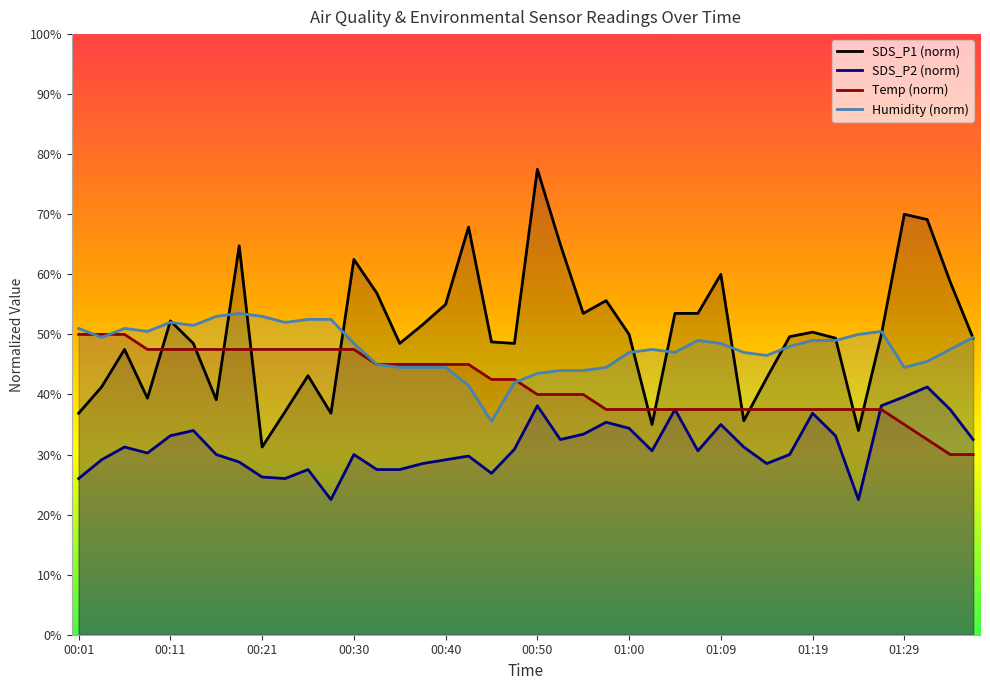

Reading left to right, list all the values displayed in this chart.

SDS_P1: 00:01=36.9	00:04=41.2	00:06=47.5	00:09=39.4	00:11=52.2	00:13=48.5	00:16=39.1	00:18=64.7	00:21=31.2	00:23=37.1	00:26=43.1	00:28=36.9	00:30=62.5	00:33=56.9	00:35=48.5	00:38=51.6	00:40=55.0	00:43=67.9	00:45=48.7	00:47=48.5	00:50=77.5	00:52=65.0	00:55=53.5	00:57=55.6	01:00=50.0	01:02=35.0	01:05=53.5	01:07=53.5	01:09=60.0	01:12=35.6	01:14=42.7	01:17=49.6	01:19=50.4	01:22=49.4	01:24=34.0	01:27=50.0	01:29=70.0	01:31=69.1	01:34=58.7	01:36=49.4
SDS_P2: 00:01=26.0	00:04=29.1	00:06=31.2	00:09=30.2	00:11=33.1	00:13=34.0	00:16=30.0	00:18=28.7	00:21=26.2	00:23=26.0	00:26=27.5	00:28=22.5	00:30=30.0	00:33=27.5	00:35=27.5	00:38=28.5	00:40=29.1	00:43=29.7	00:45=26.9	00:47=30.9	00:50=38.1	00:52=32.5	00:55=33.4	00:57=35.4	01:00=34.4	01:02=30.6	01:05=37.5	01:07=30.6	01:09=35.0	01:12=31.2	01:14=28.5	01:17=30.0	01:19=36.9	01:22=33.1	01:24=22.5	01:27=38.1	01:29=39.6	01:31=41.2	01:34=37.5	01:36=32.5
Temp: 00:01=50.0	00:04=50.0	00:06=50.0	00:09=47.5	00:11=47.5	00:13=47.5	00:16=47.5	00:18=47.5	00:21=47.5	00:23=47.5	00:26=47.5	00:28=47.5	00:30=47.5	00:33=45.0	00:35=45.0	00:38=45.0	00:40=45.0	00:43=45.0	00:45=42.5	00:47=42.5	00:50=40.0	00:52=40.0	00:55=40.0	00:57=37.5	01:00=37.5	01:02=37.5	01:05=37.5	01:07=37.5	01:09=37.5	01:12=37.5	01:14=37.5	01:17=37.5	01:19=37.5	01:22=37.5	01:24=37.5	01:27=37.5	01:29=35.0	01:31=32.5	01:34=30.0	01:36=30.0
Humidity: 00:01=51.0	00:04=49.5	00:06=51.0	00:09=50.5	00:11=52.0	00:13=51.5	00:16=53.0	00:18=53.5	00:21=53.0	00:23=52.0	00:26=52.5	00:28=52.5	00:30=48.5	00:33=45.0	00:35=44.5	00:38=44.5	00:40=44.5	00:43=41.5	00:45=35.5	00:47=42.0	00:50=43.5	00:52=44.0	00:55=44.0	00:57=44.5	01:00=47.0	01:02=47.5	01:05=47.0	01:07=49.0	01:09=48.5	01:12=47.0	01:14=46.5	01:17=48.0	01:19=49.0	01:22=49.0	01:24=50.0	01:27=50.5	01:29=44.5	01:31=45.5	01:34=47.5	01:36=49.5